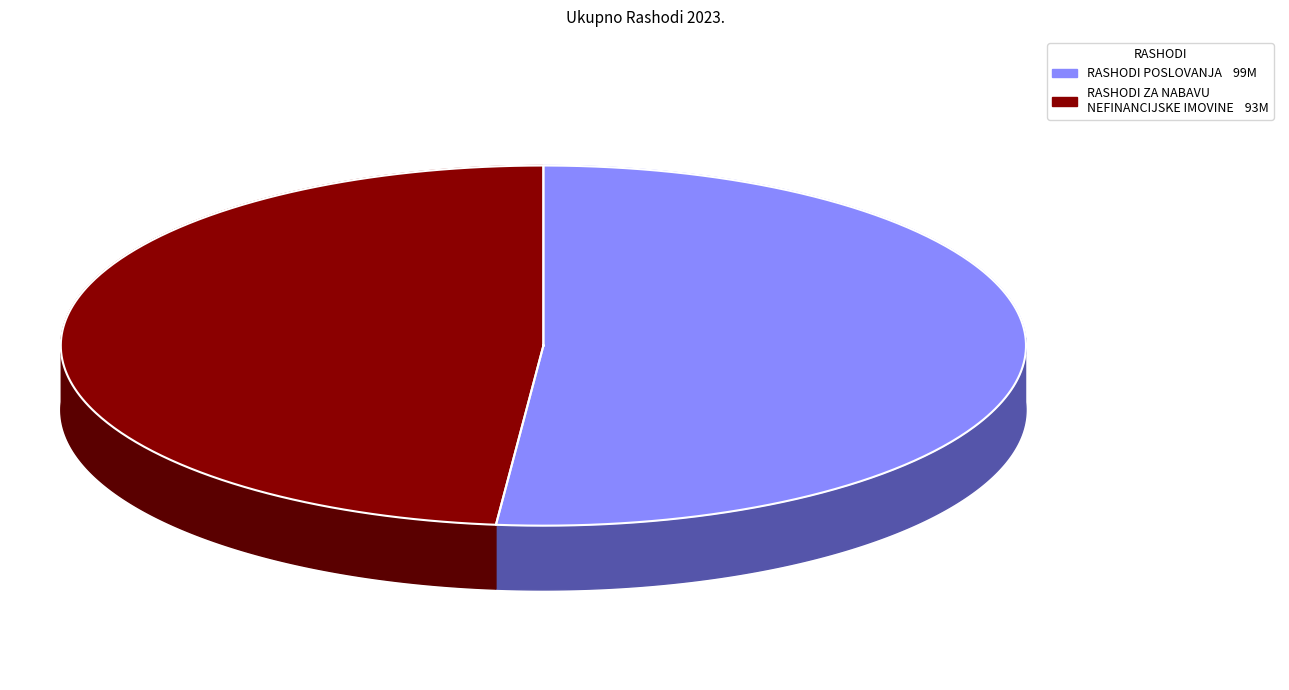

Which has a higher value, RASHODI POSLOVANJA or RASHODI ZA NABAVU NEFINANCIJSKE IMOVINE?

RASHODI POSLOVANJA